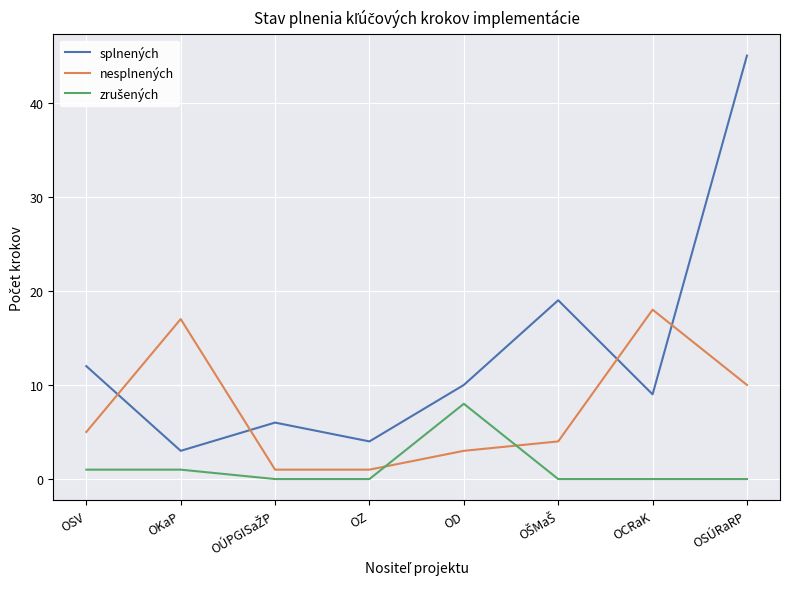

Which category has the highest value across all series?

OSÚRaRP